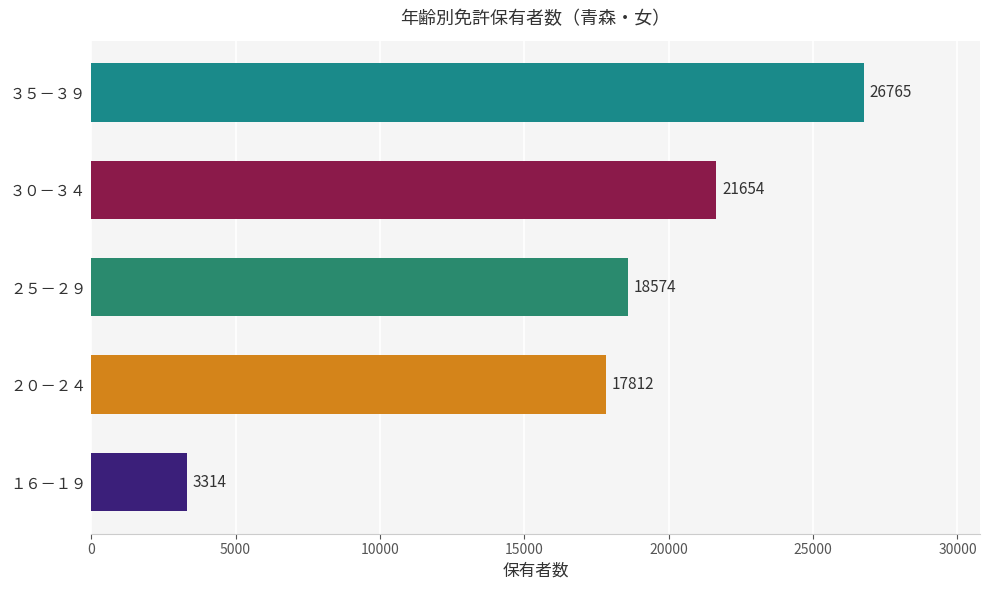

Rank the categories by value from lowest to highest.

１６－１９, ２０－２４, ２５－２９, ３０－３４, ３５－３９